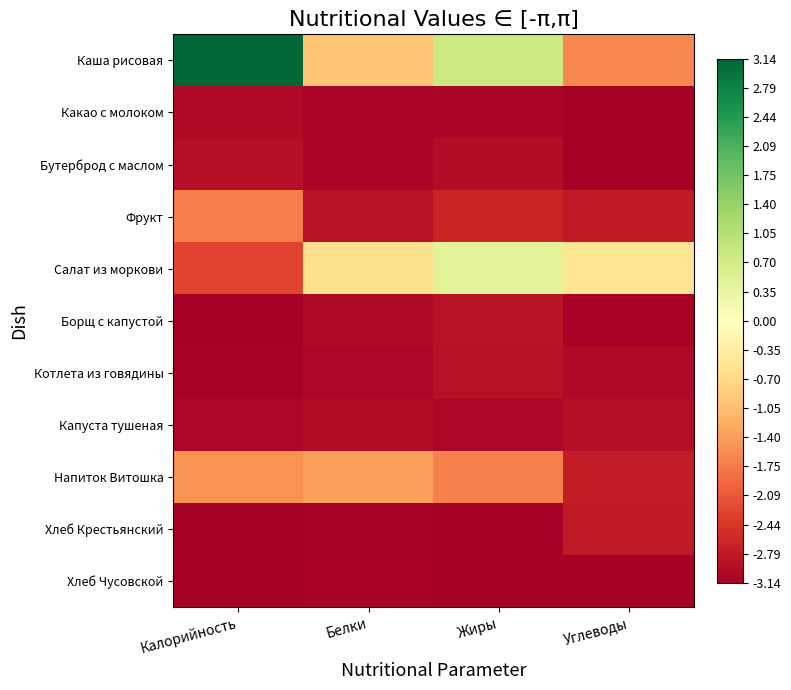

Count the number of data series in this chart.

11